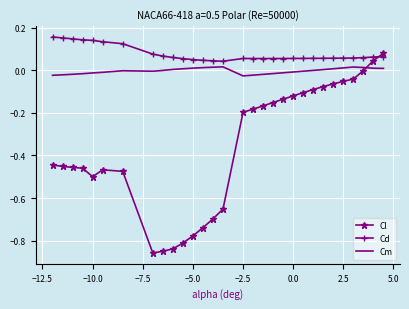

List the series in order of their peak value, highest first.

Cd, Cl, Cm